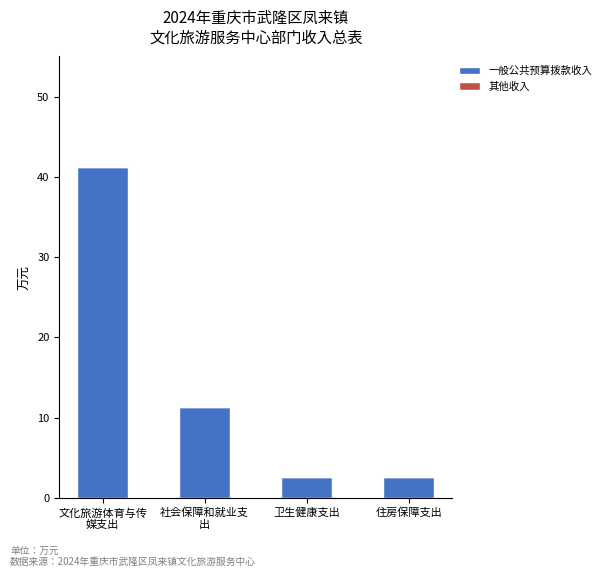

How many categories are shown in the chart?

4